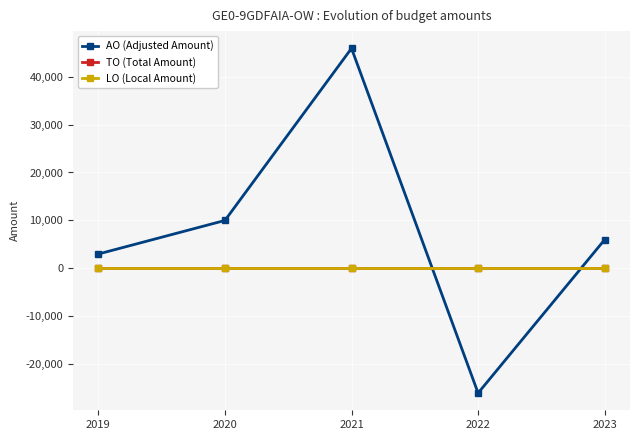

Does the chart have visible grid lines?

Yes